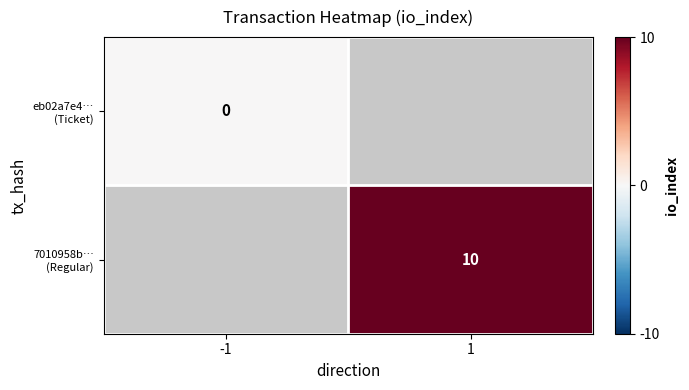

Which label corresponds to the largest value in the chart?

1